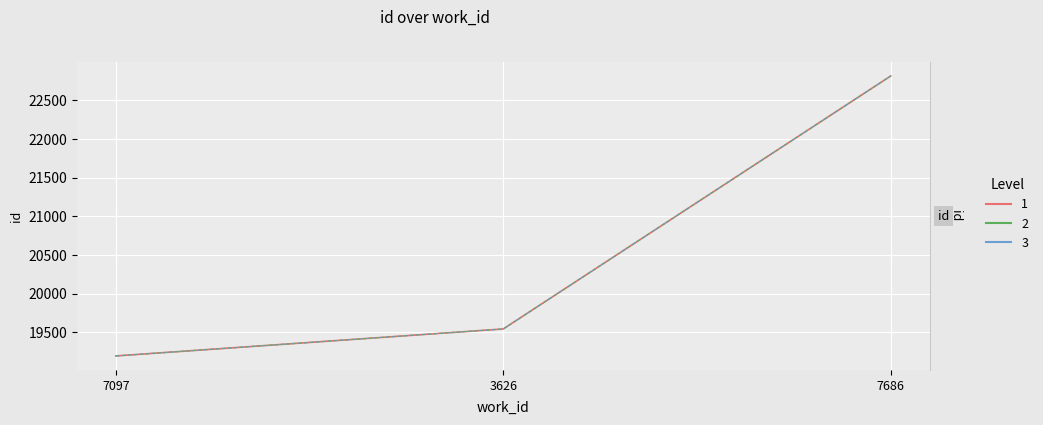

What is the change in value from 3626 to 7686?

+3271